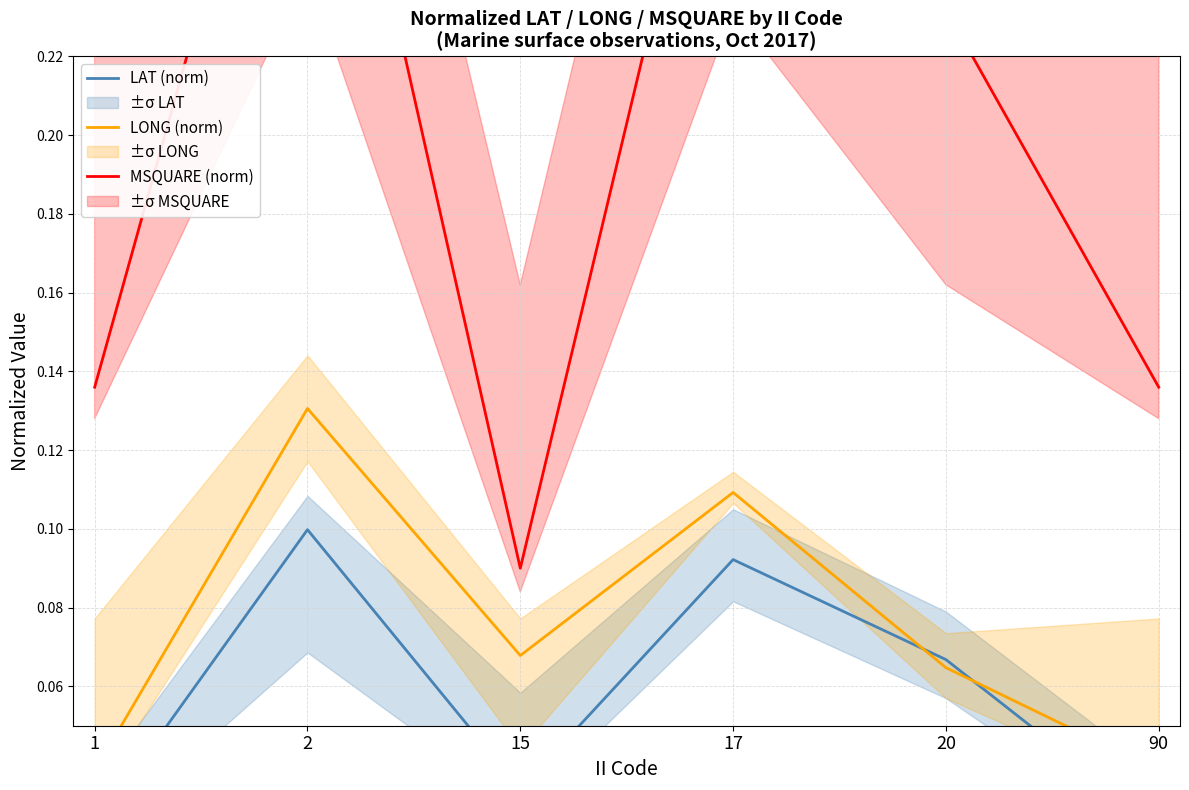

List the series in order of their peak value, highest first.

MSQUARE (norm), LONG (norm), LAT (norm)